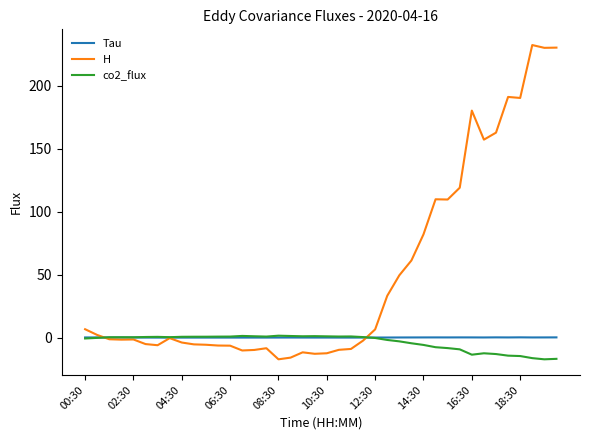

Which series has the largest total across all categories?

H